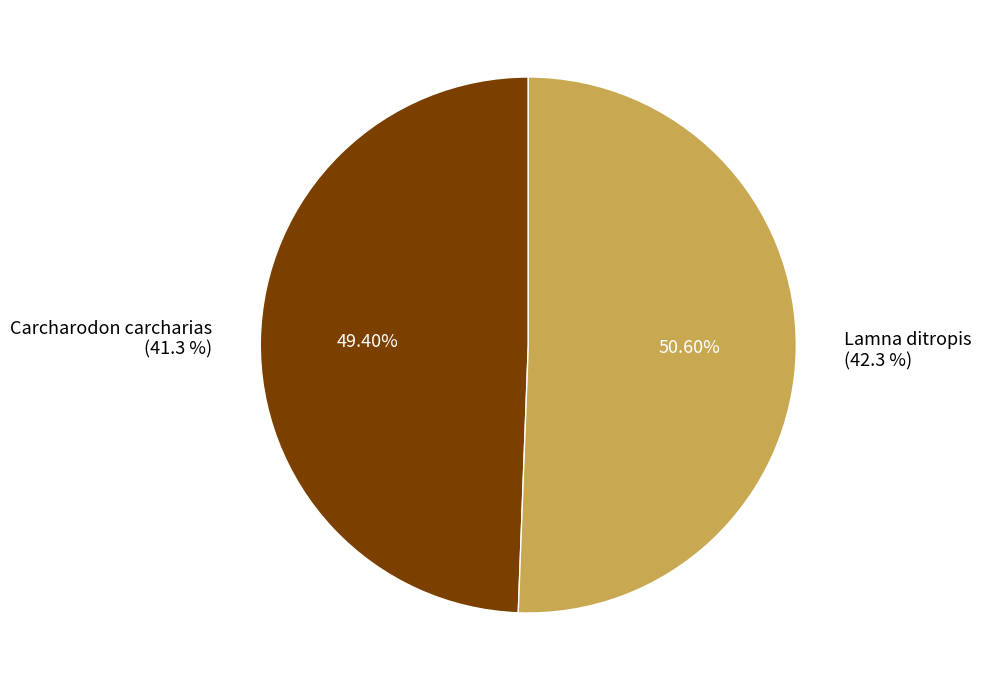

Does Carcharodon carcharias account for over 50% of the chart?

No